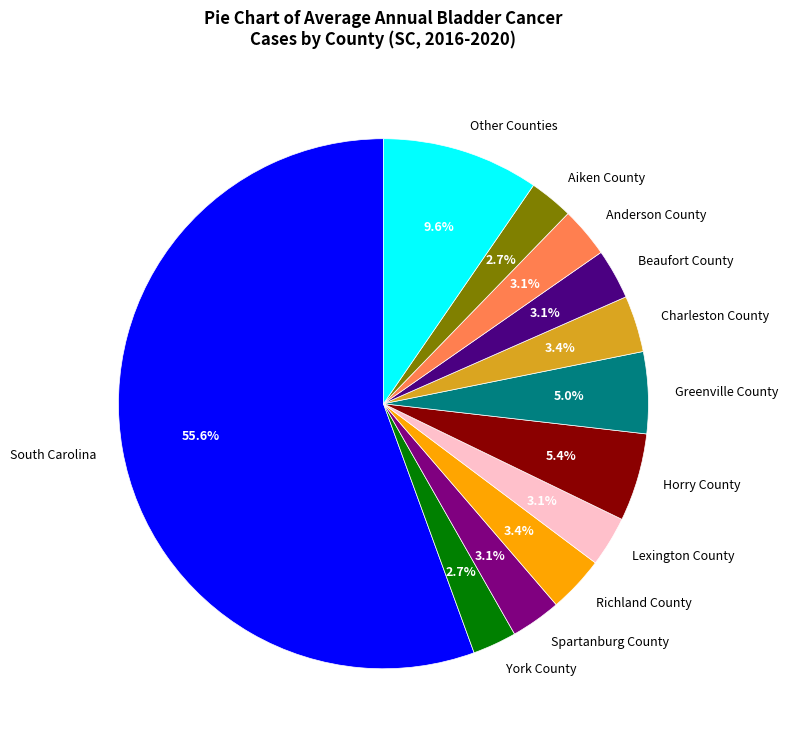

Approximately how many times larger is the value at Beaufort County compared to Spartanburg County?

1.0